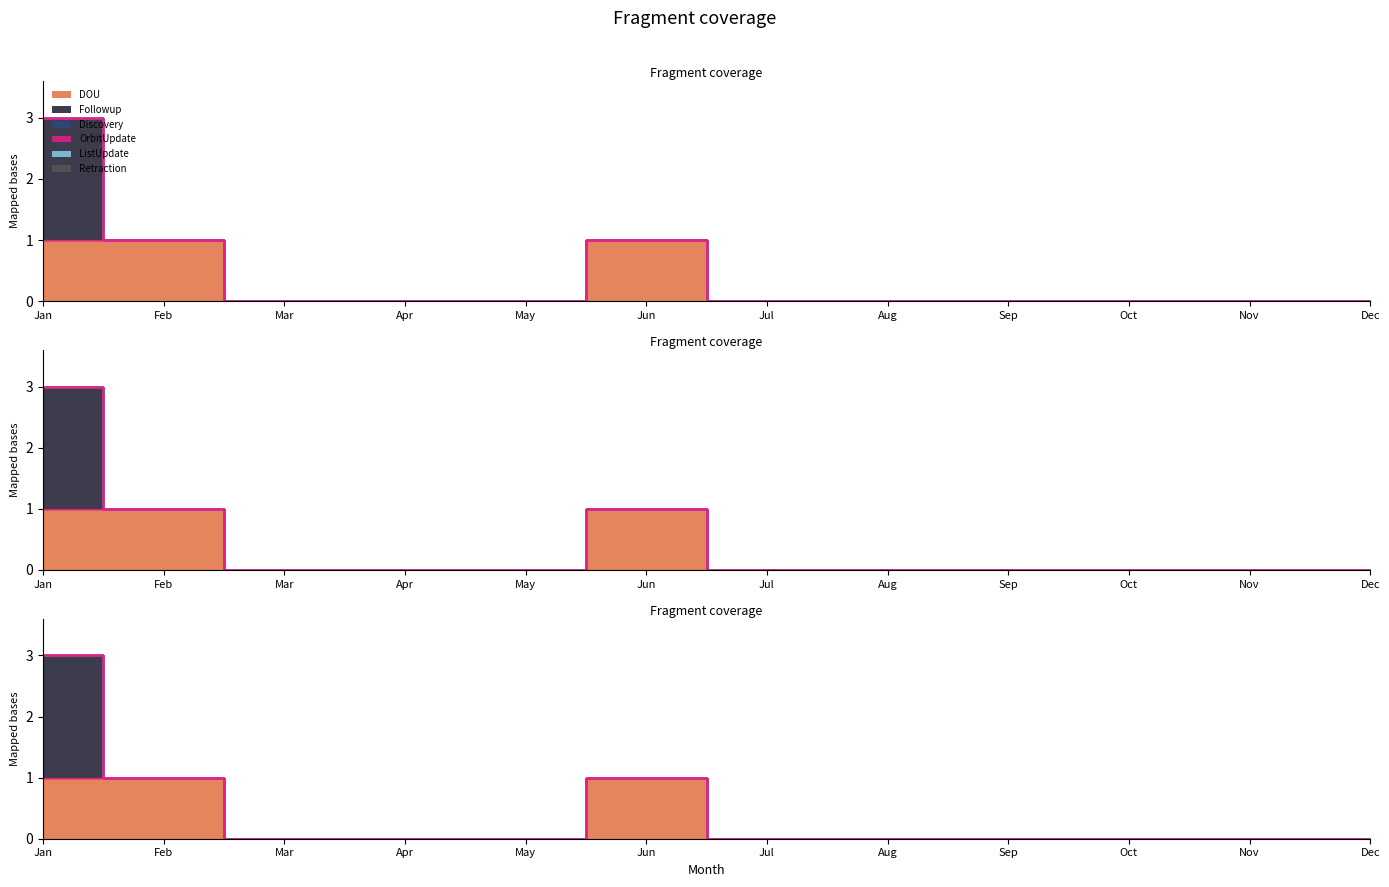

Reading left to right, what are all the values shown in this chart?

DOU: Jan=1	Feb=1	Mar=0	Apr=0	May=0	Jun=1	Jul=0	Aug=0	Sep=0	Oct=0	Nov=0	Dec=0
Followup: Jan=2	Feb=0	Mar=0	Apr=0	May=0	Jun=0	Jul=0	Aug=0	Sep=0	Oct=0	Nov=0	Dec=0
Discovery: Jan=0	Feb=0	Mar=0	Apr=0	May=0	Jun=0	Jul=0	Aug=0	Sep=0	Oct=0	Nov=0	Dec=0
OrbitUpdate: Jan=0	Feb=0	Mar=0	Apr=0	May=0	Jun=0	Jul=0	Aug=0	Sep=0	Oct=0	Nov=0	Dec=0
ListUpdate: Jan=0	Feb=0	Mar=0	Apr=0	May=0	Jun=0	Jul=0	Aug=0	Sep=0	Oct=0	Nov=0	Dec=0
Retraction: Jan=0	Feb=0	Mar=0	Apr=0	May=0	Jun=0	Jul=0	Aug=0	Sep=0	Oct=0	Nov=0	Dec=0